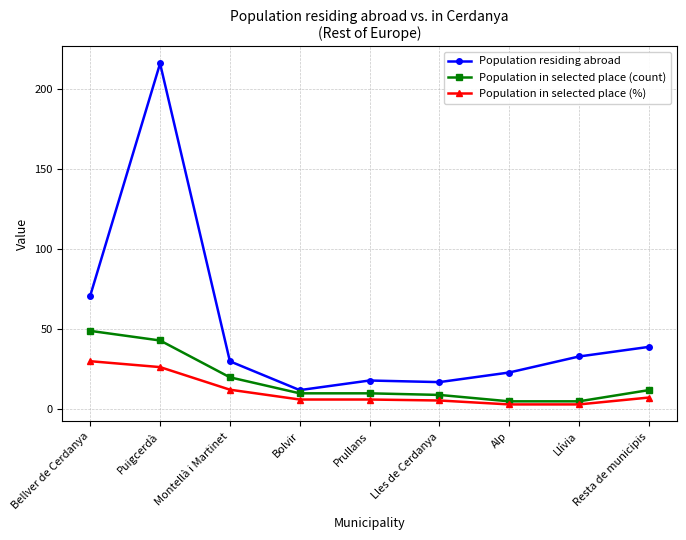

Which series has the largest total across all categories?

Population residing abroad